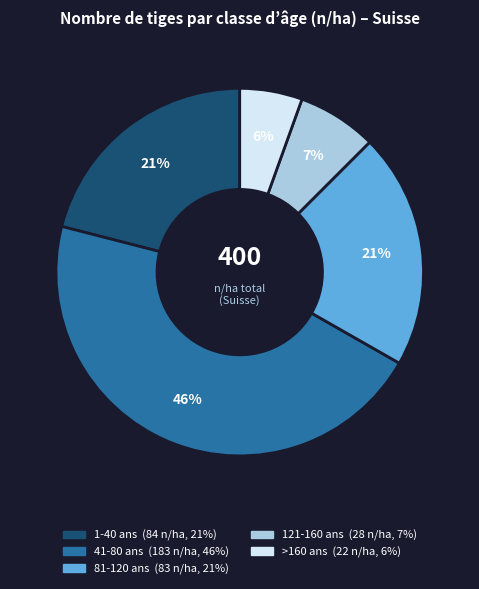

True or false: 81-120 ans accounts for 30% of the total.

False